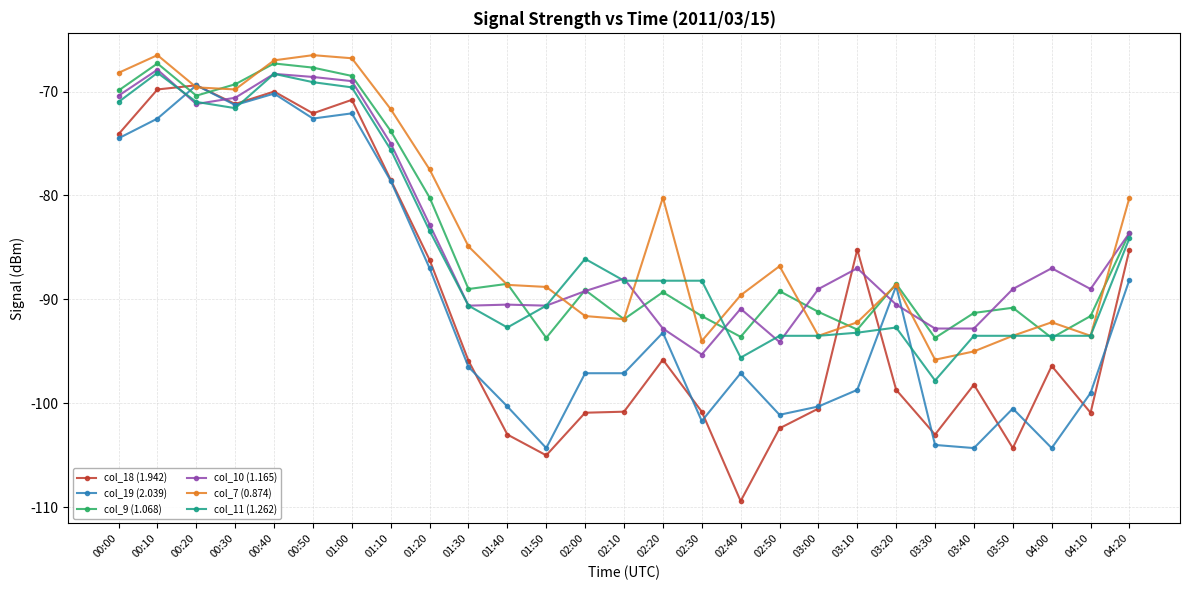

Is the value of col_18 (1.942) at 01:40 greater than the value of col_9 (1.068) at 01:40?

No